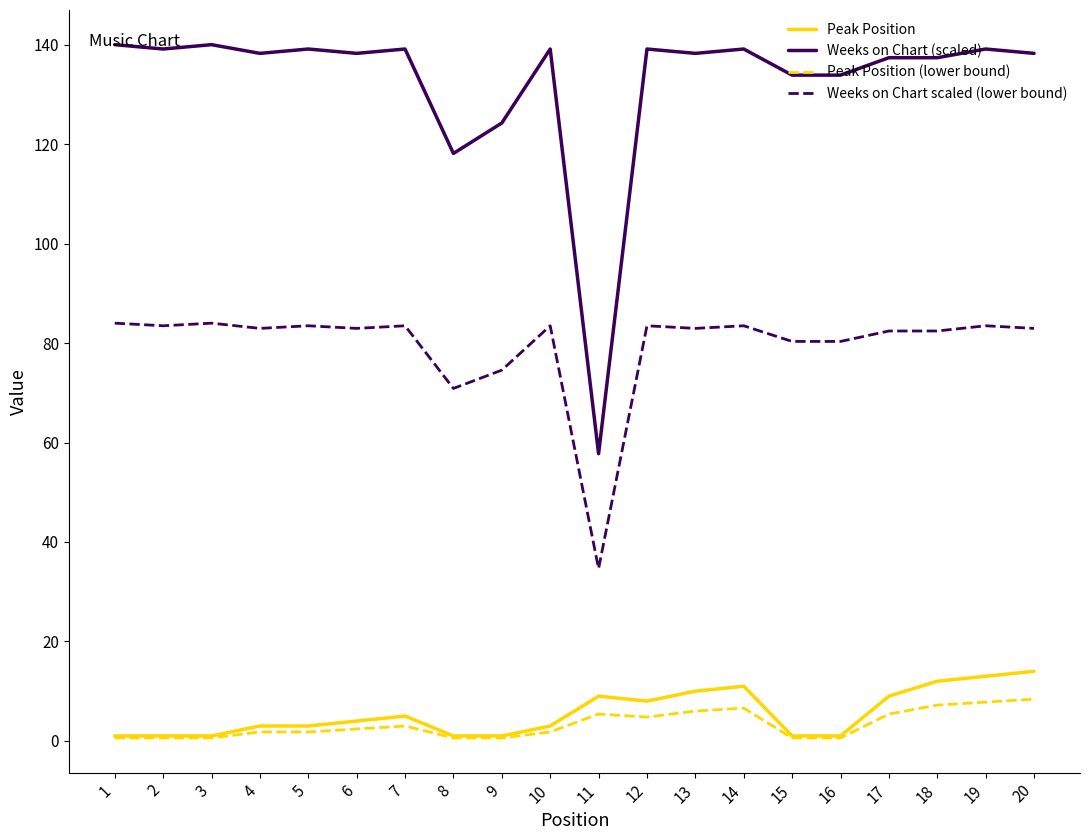

True or false: Weeks on Chart (scaled) and Weeks on Chart scaled (lower bound) cross at least once.

False